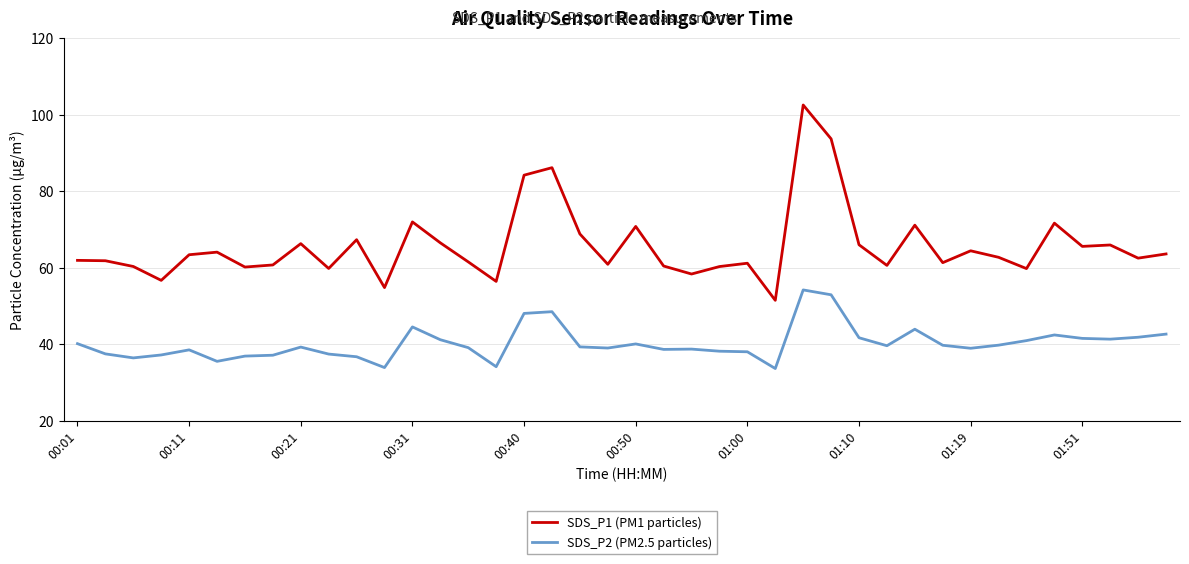

What is the greatest value displayed?

102.6